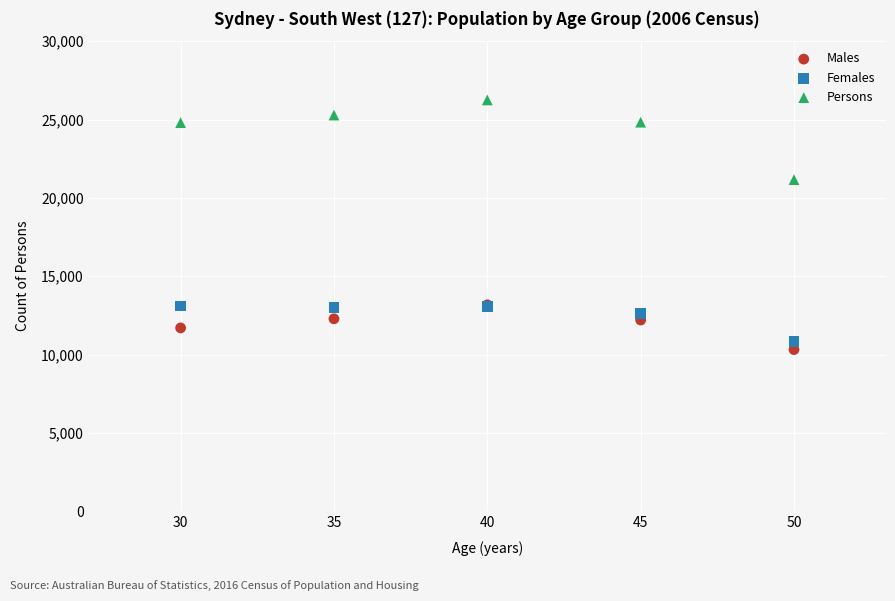

Across all series, what Y value is closest to 18283?

21164